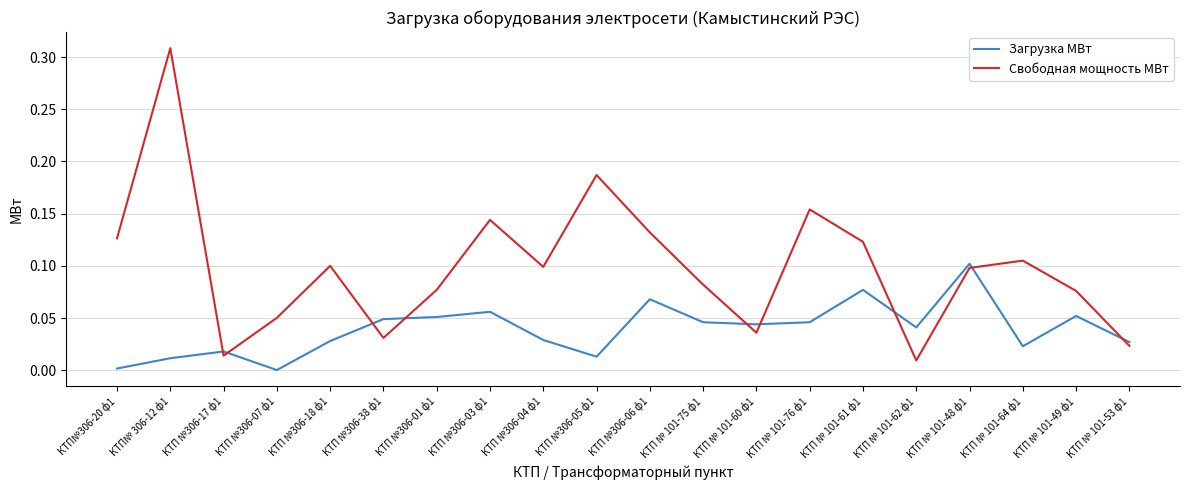

Which series ends up on top after the final intersection of Свободная мощность МВт and Загрузка МВт?

Загрузка МВт